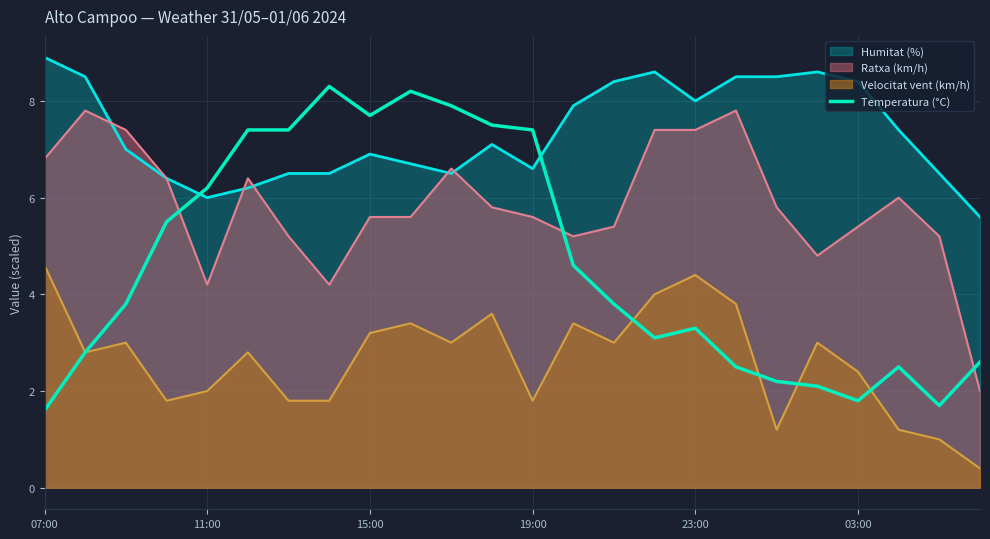

The chart shows a value of 2.1 at 10. True or false?

False